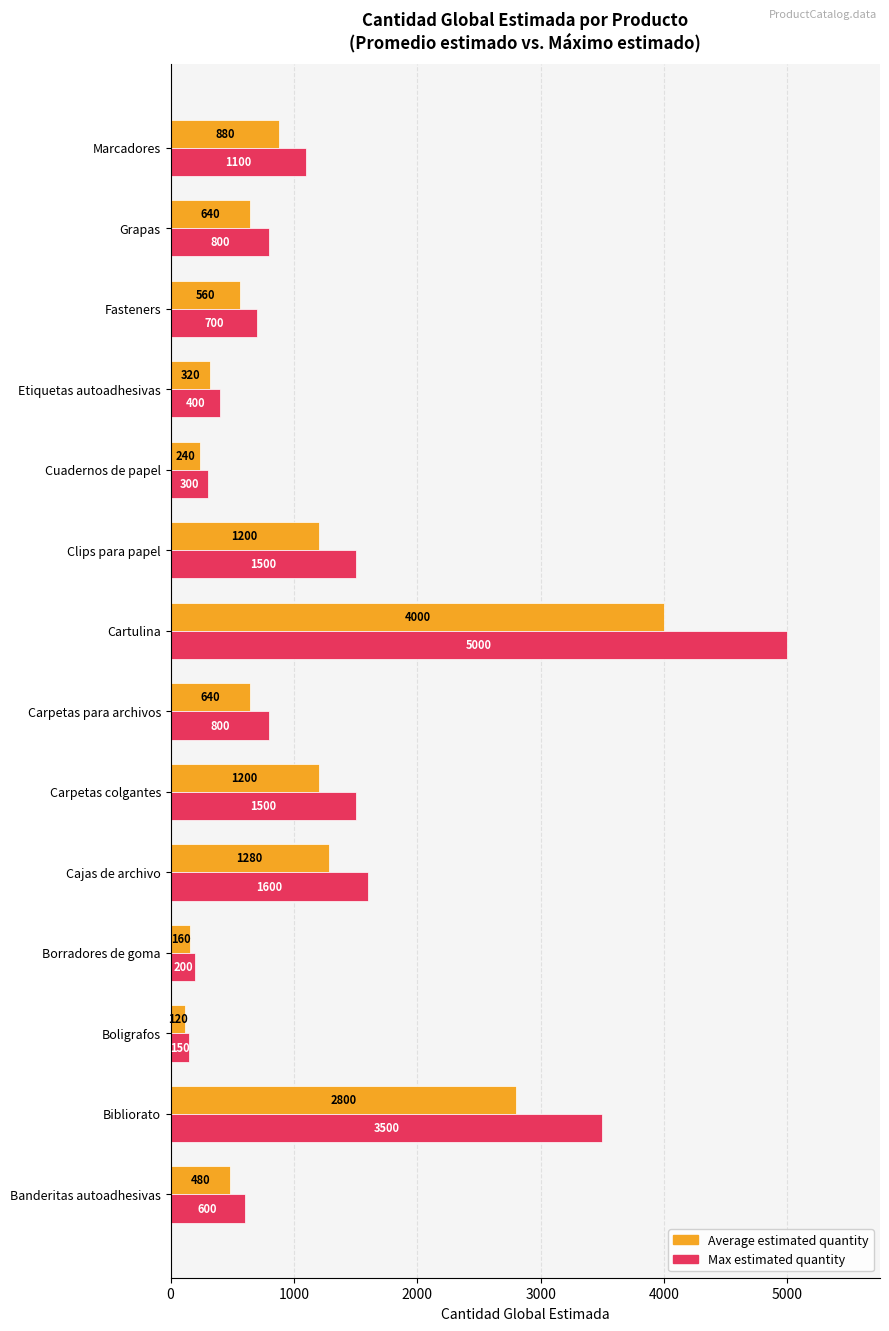

What is the sum of the Max estimated quantity values at Cartulina and Boligrafos?

5150